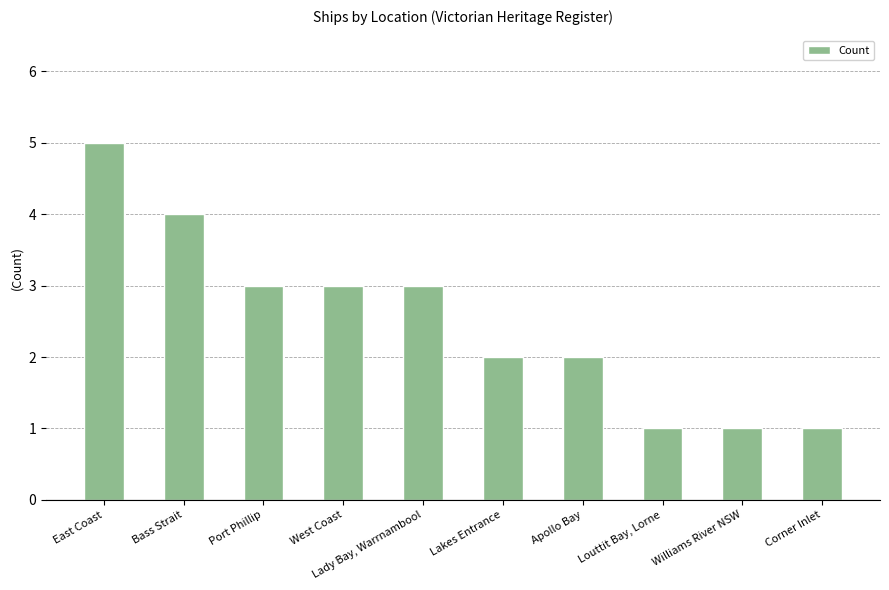

How many data points does each series have?

10